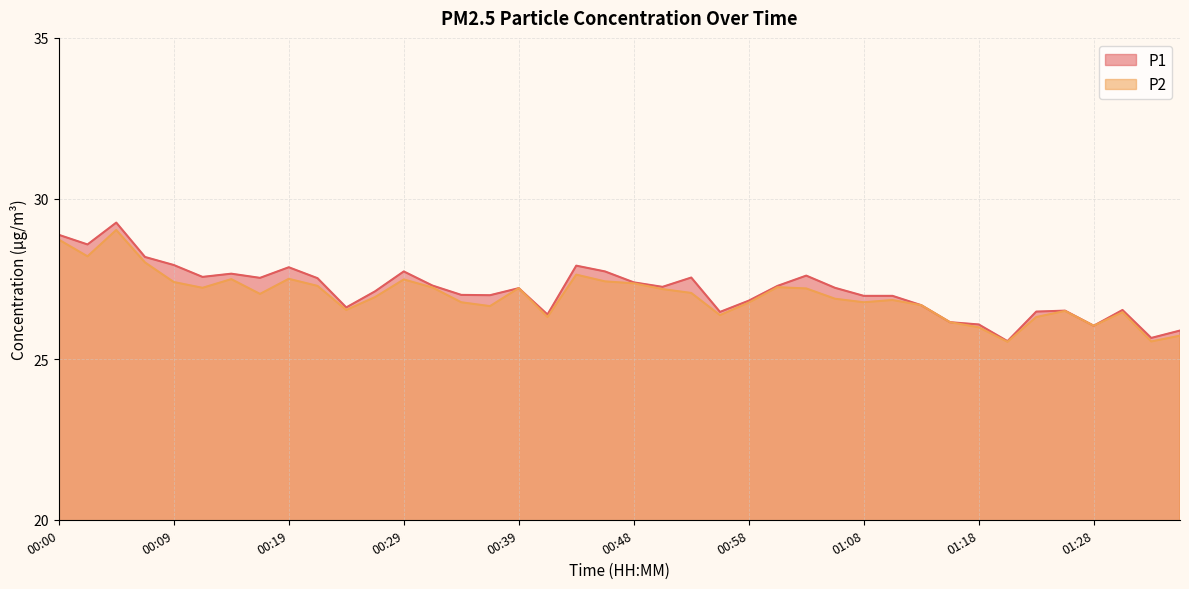

True or false: P2 and P1 intersect in this chart.

False